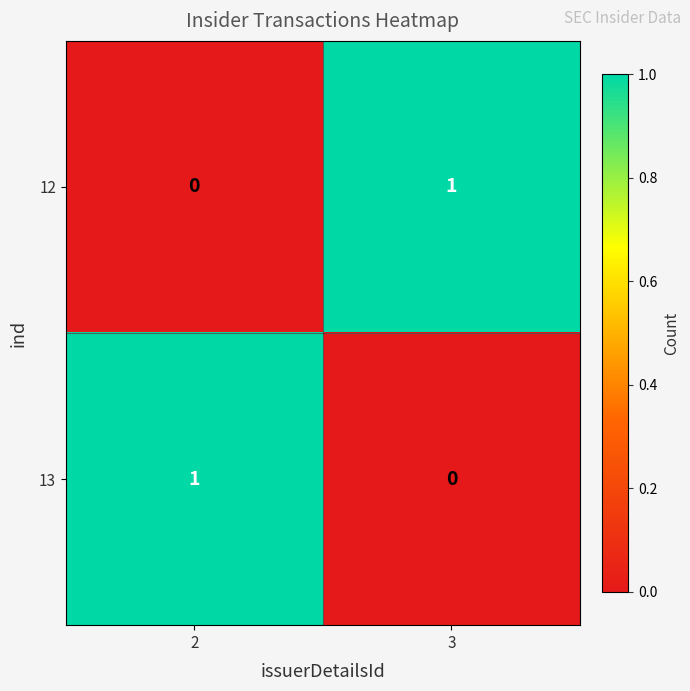

Rank the categories by 13 value from highest to lowest.

2, 3